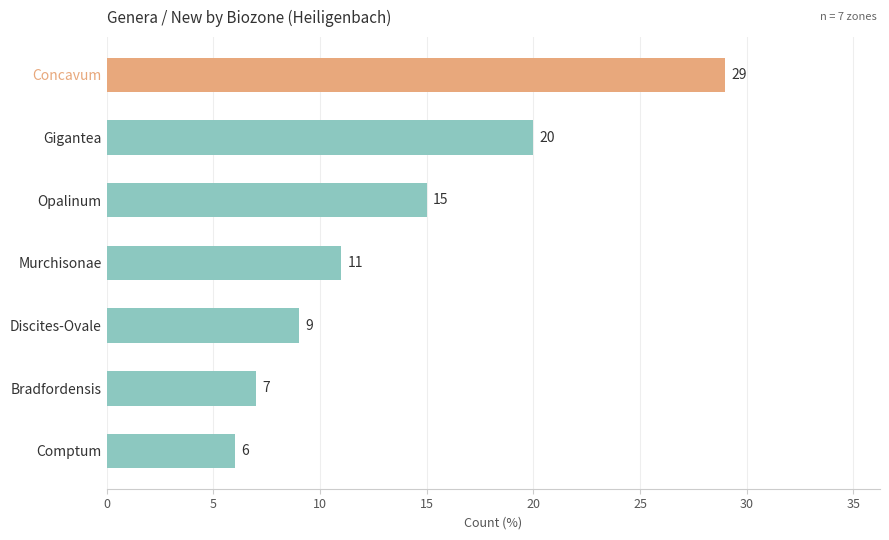

Are the bars horizontal?

Yes